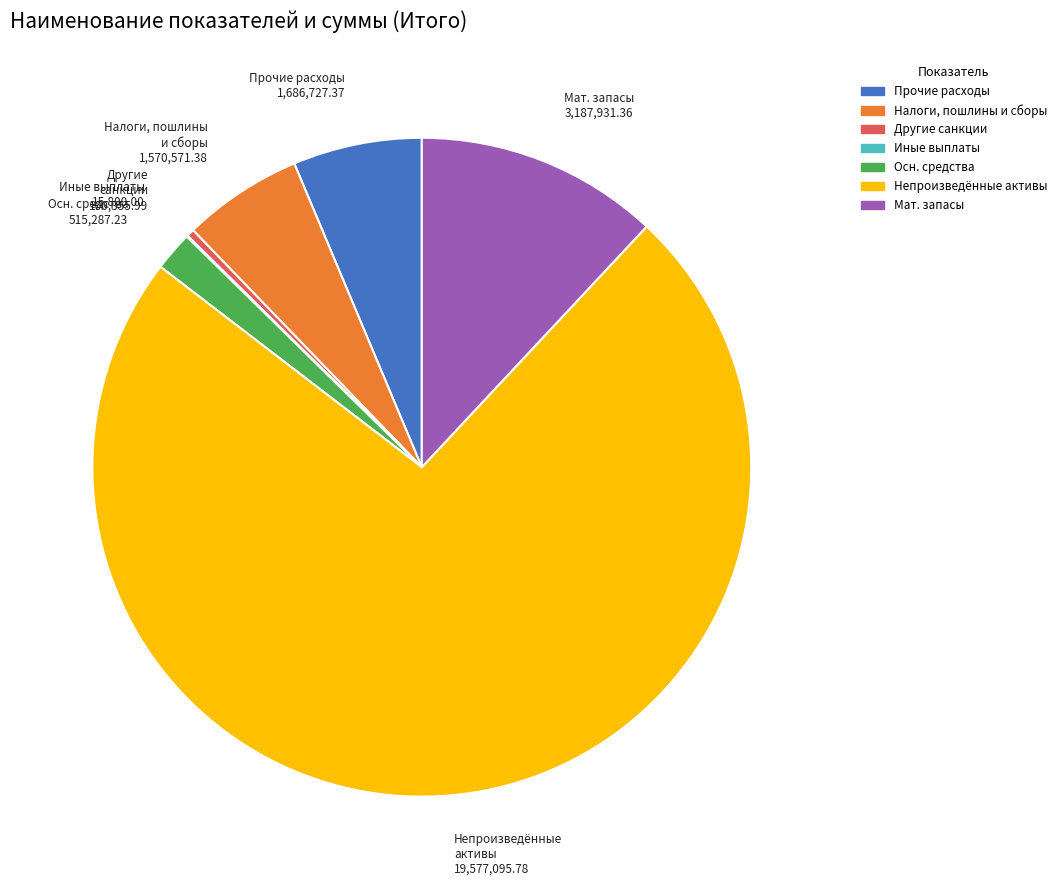

Combined, do Налоги, пошлины и сборы and Осн. средства account for over 50%?

No